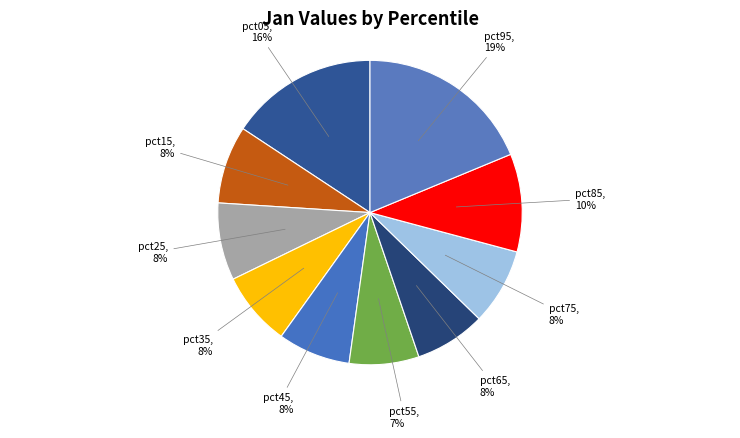

Count the number of slices in the pie.

10